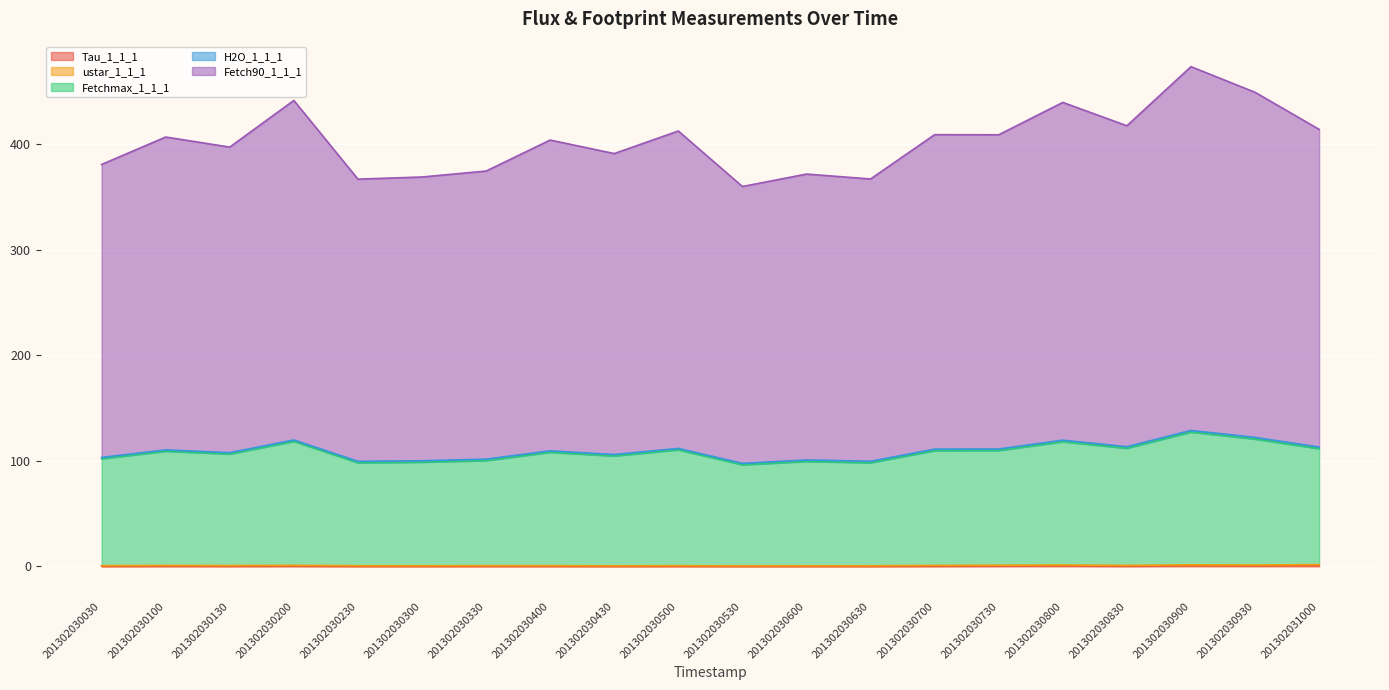

Does the chart display data point markers on the line(s)?

No